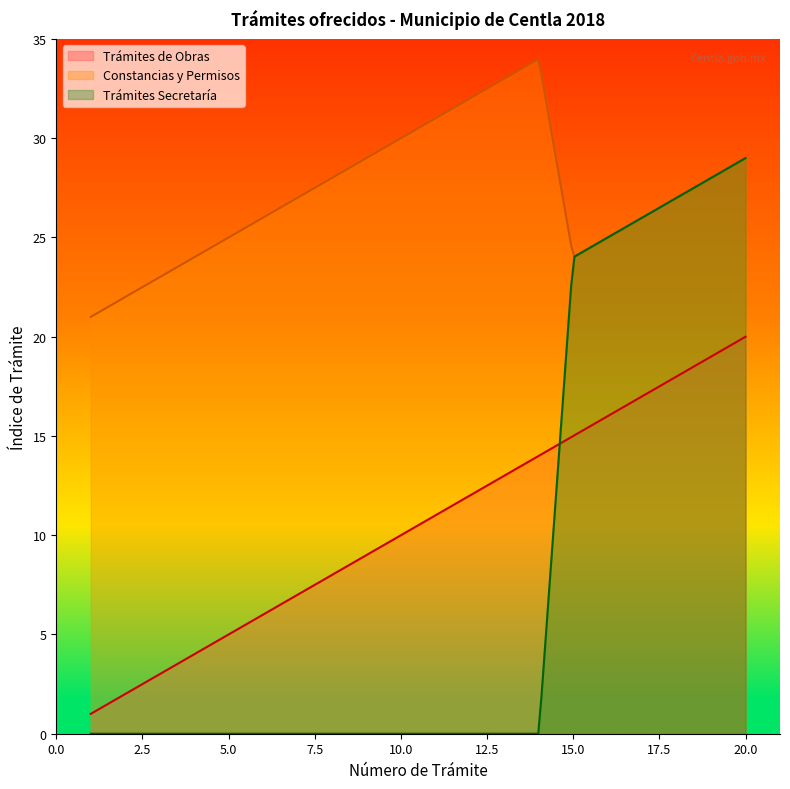

True or false: Trámites Secretaría has a value of 39 at 19.

False